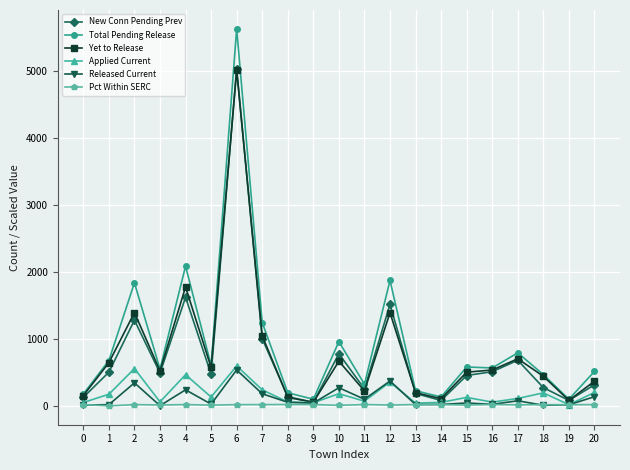

What is the total value across all series at 18?

1403.8